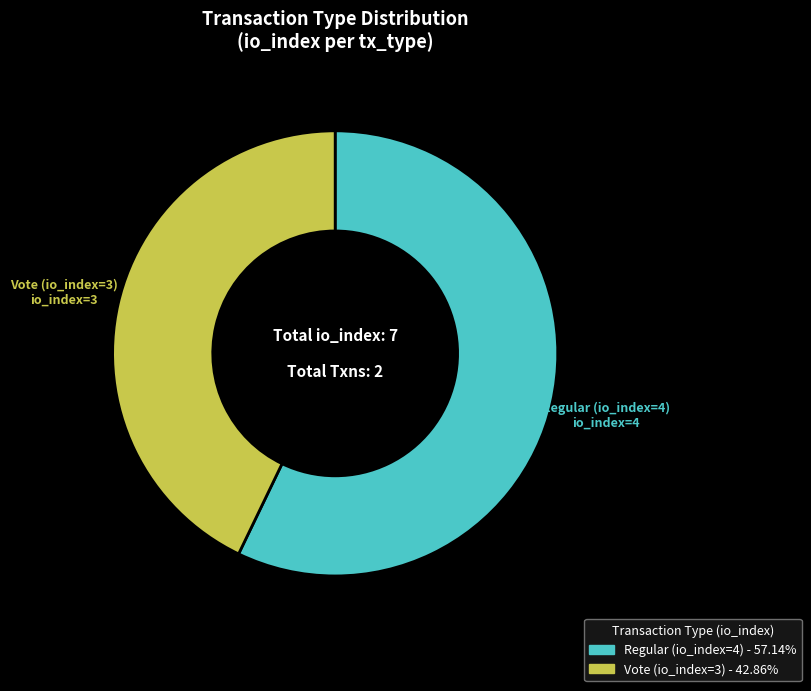

The Vote (io_index=3) slice represents 43% of the pie. True or false?

True